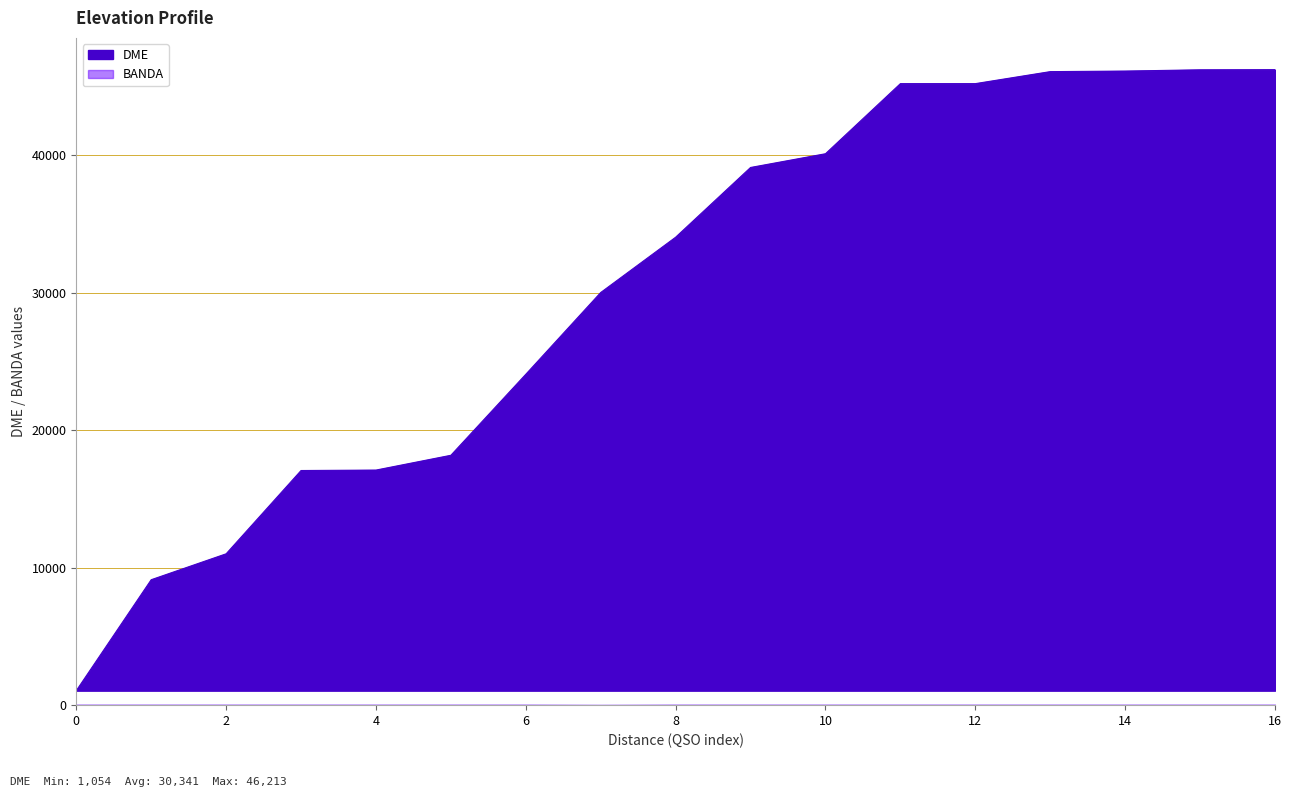

What is the highest value of the DME series?

46213